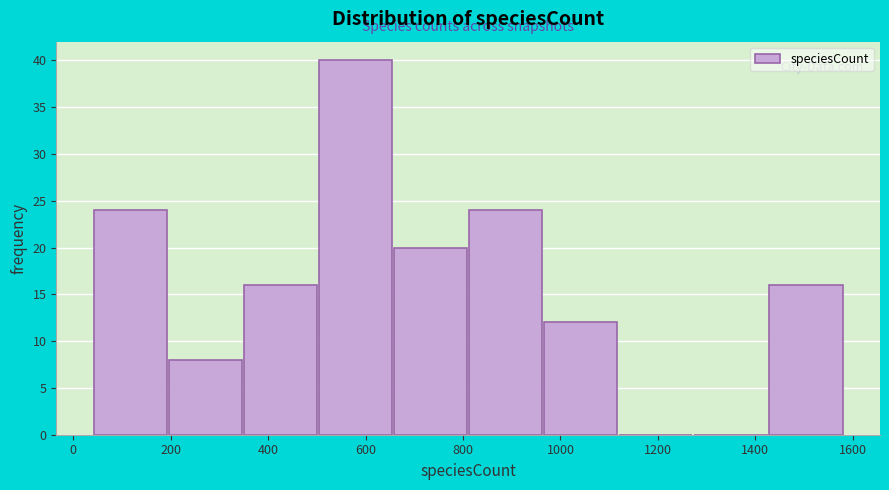

Which range on the x-axis has the tallest bar?

504 to 658